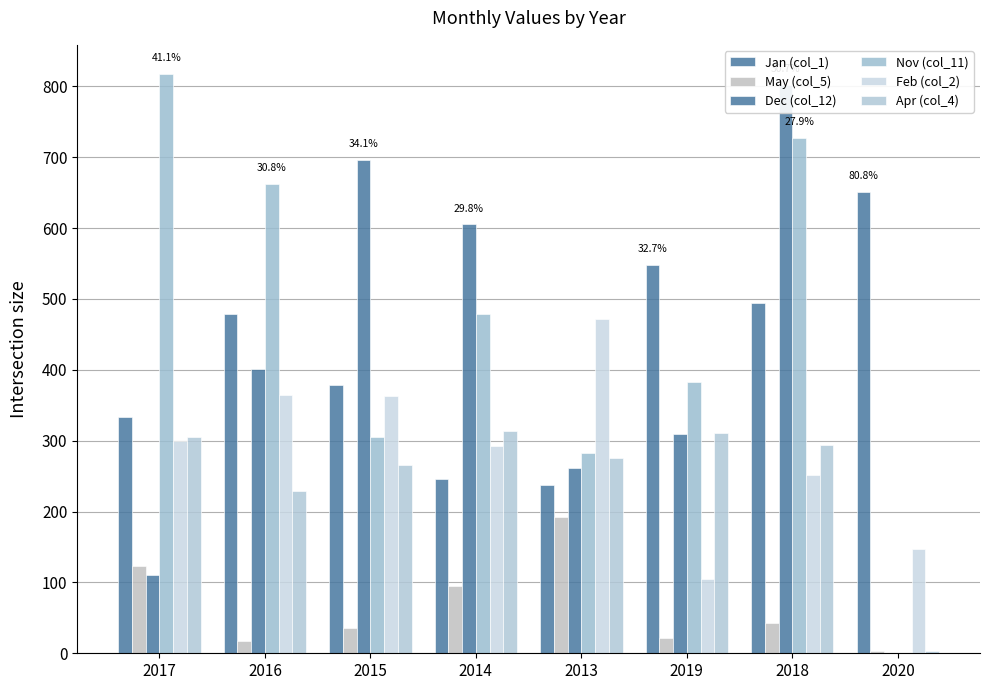

Are the bars grouped side by side (vs. stacked)?

Yes